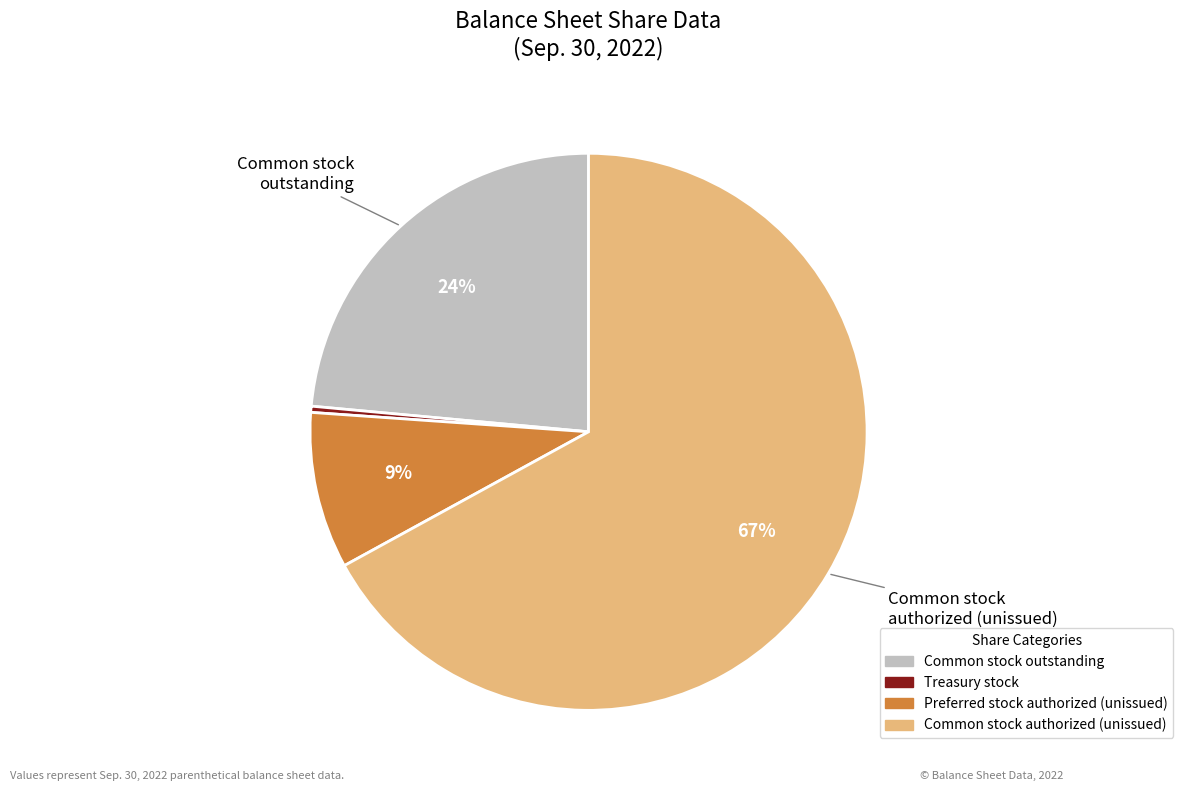

To the nearest percent, what is the difference between the largest and smallest slice percentages?

67%